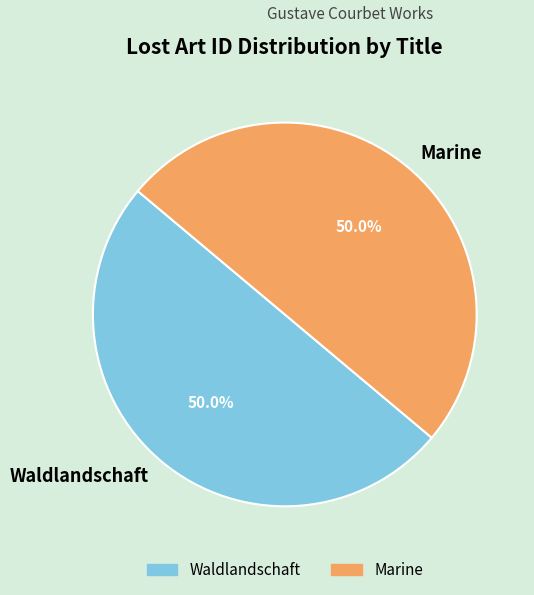

How many segments does this pie chart have?

2